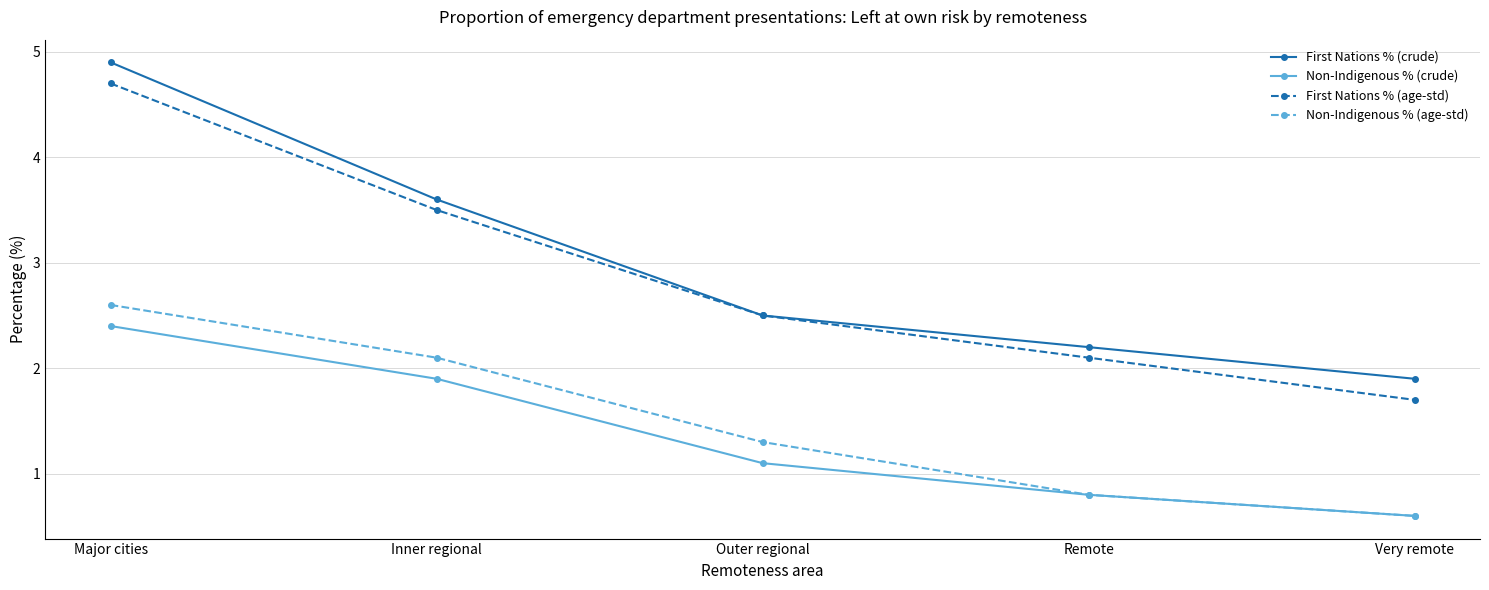

What is the sum of all First Nations % (age-std) values?

14.5